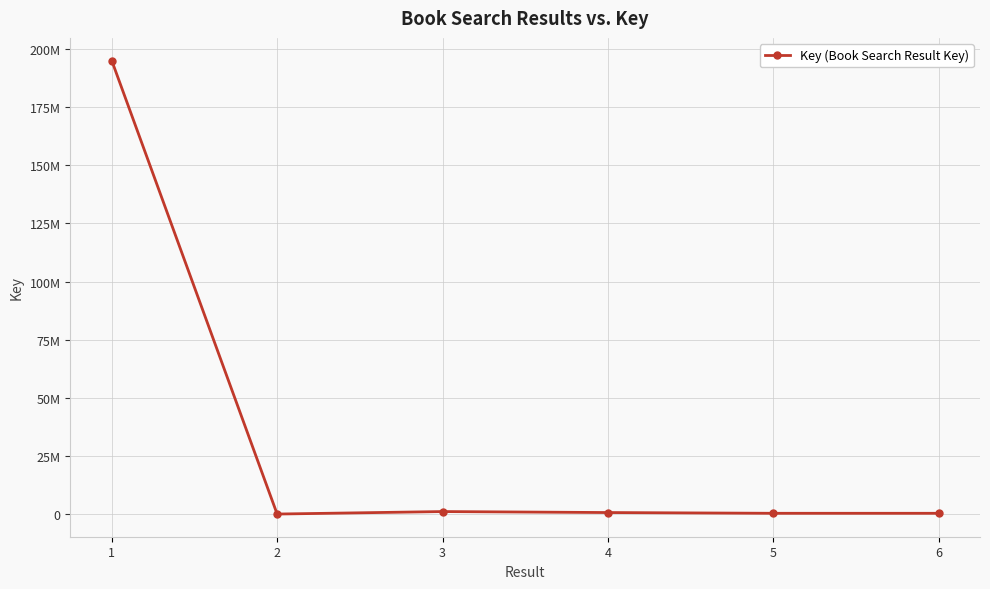

What is the approximate value at 4?

652201